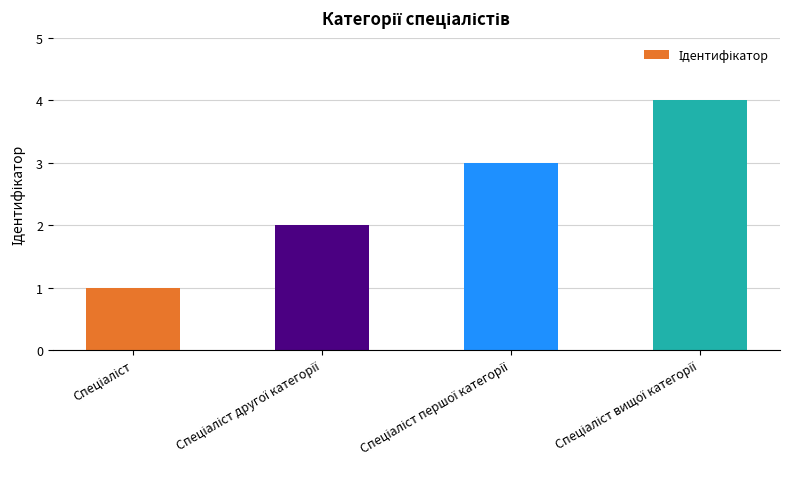

What is the greatest value displayed?

4